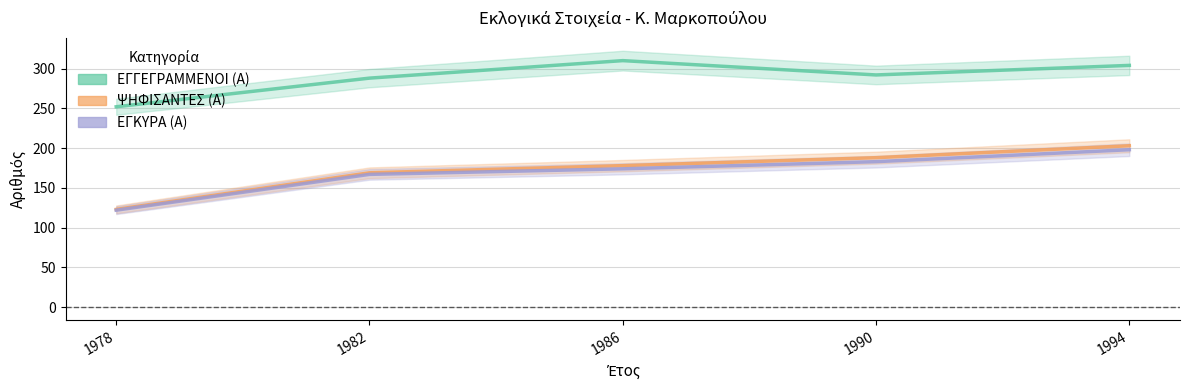

What is the sum of all ΕΓΓΕΓΡΑΜΜΕΝΟΙ (Α) values?

1446